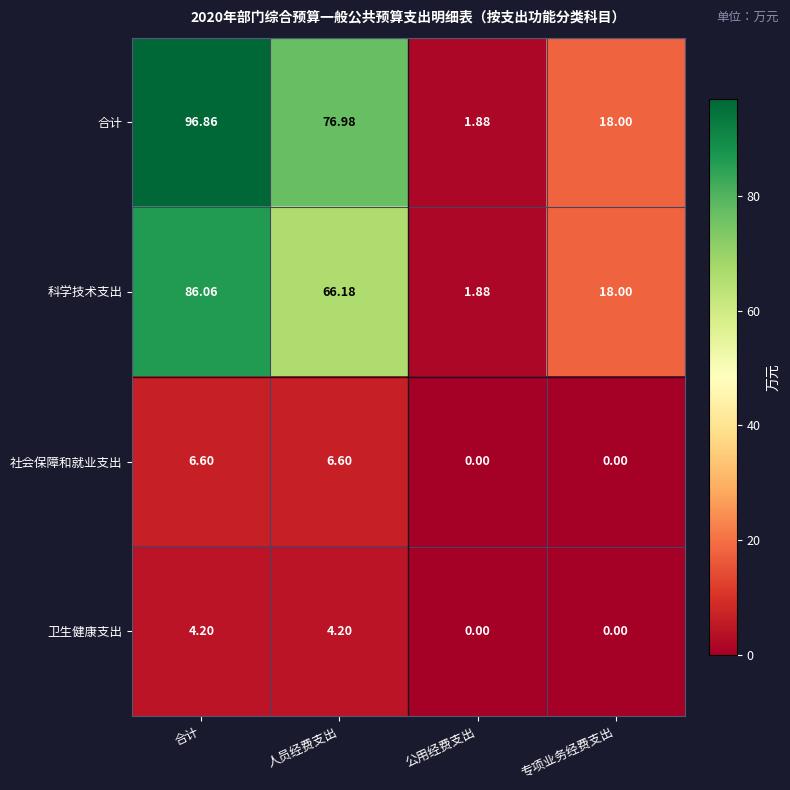

Is the value of 合计 at 合计 greater than the value of 科学技术支出 at 合计?

Yes